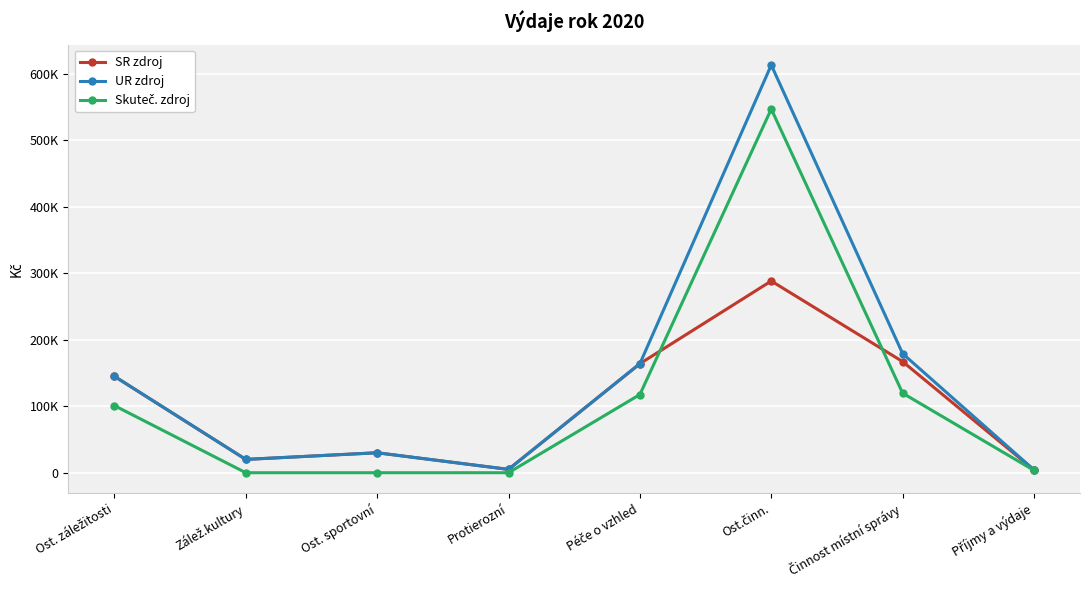

Which series changed the most between Ost. záležitosti and Ost. sportovní?

SR zdroj